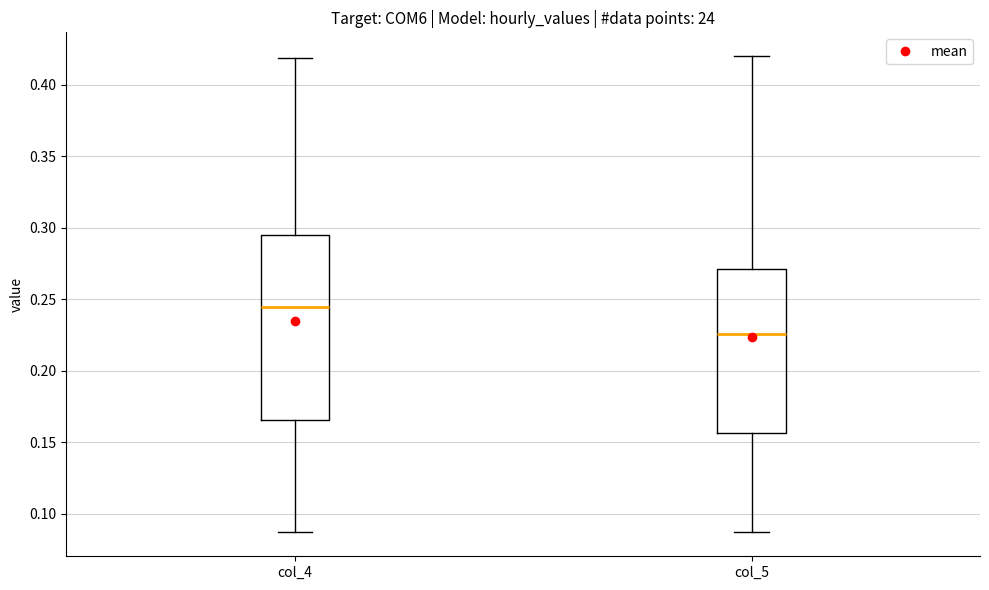

Comparing the boxes themselves (not the whiskers), which one is the tallest?

col_4